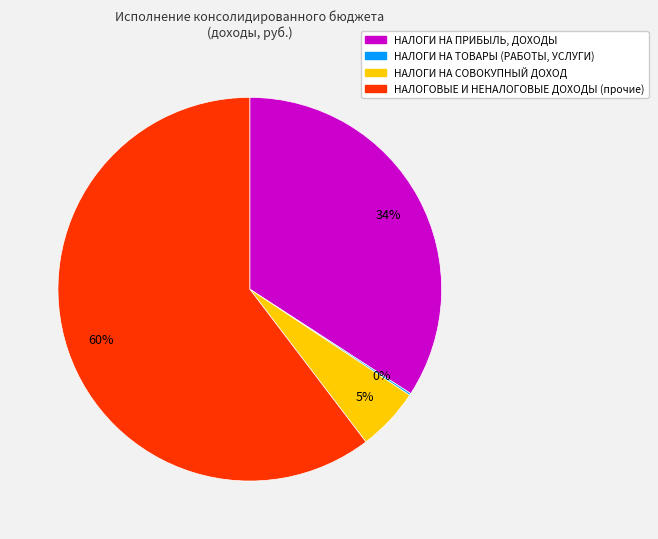

Which category has the biggest portion of the pie?

НАЛОГОВЫЕ И НЕНАЛОГОВЫЕ ДОХОДЫ (прочие)